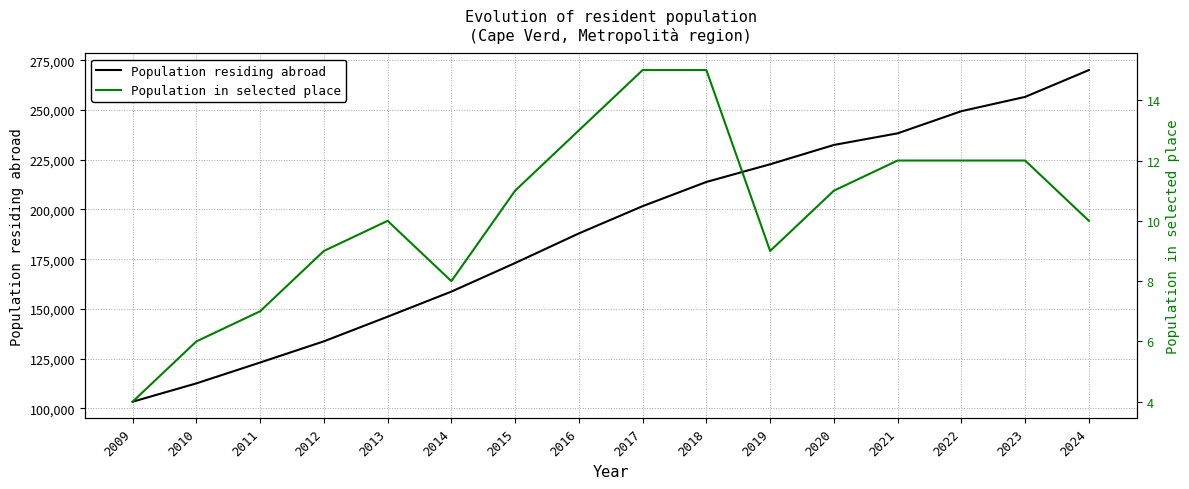

Where does the Population residing abroad series first go above 201654?

2018